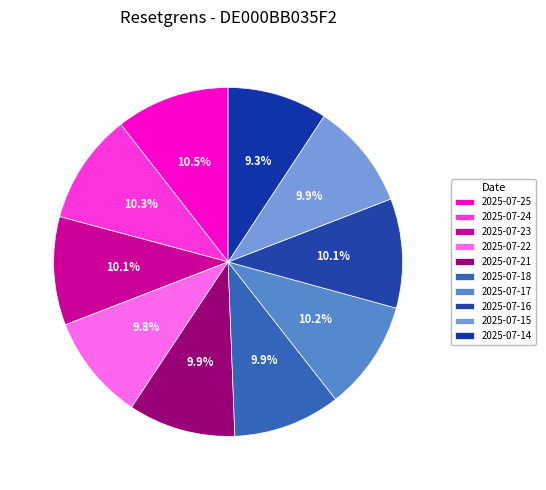

To the nearest percent, what portion does 2025-07-23 represent?

10%